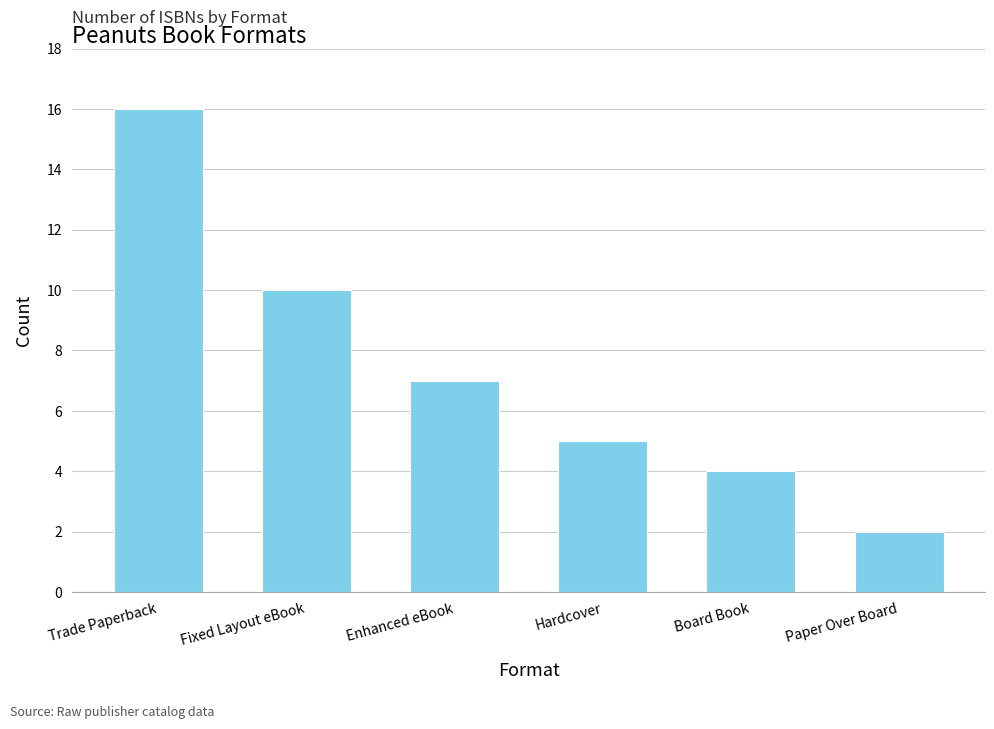

Count the number of categories in the chart.

6